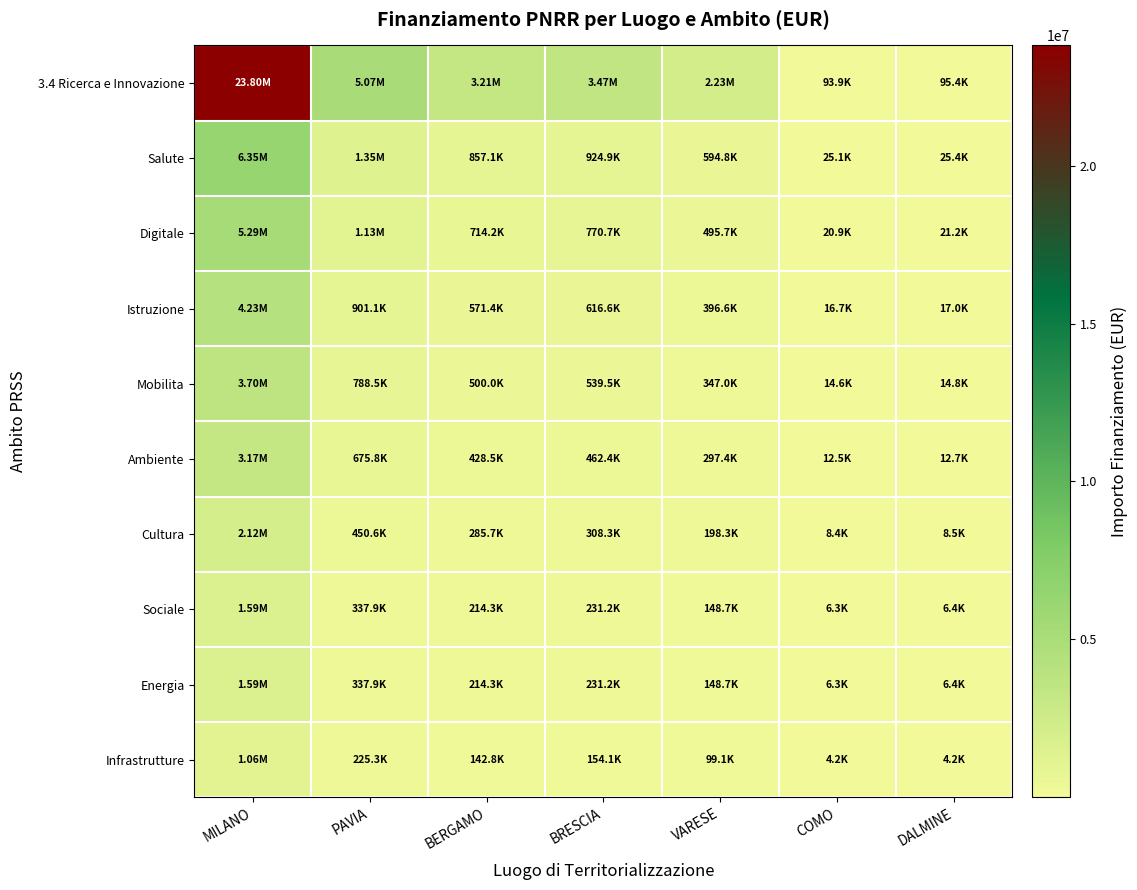

Which series has the widest spread of values?

3.4 Ricerca e Innovazione